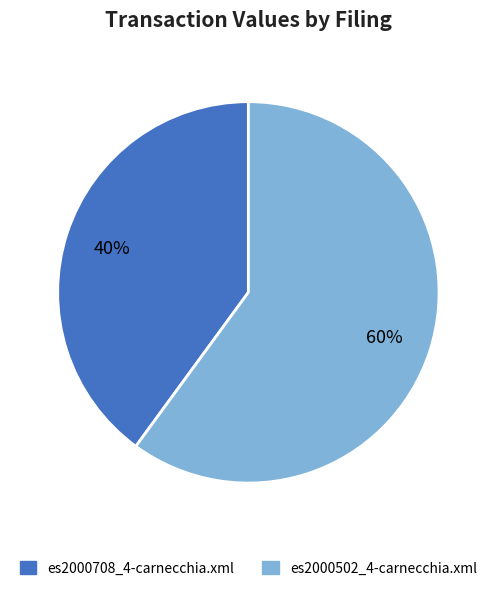

To the nearest percent, what is the average slice percentage?

50%